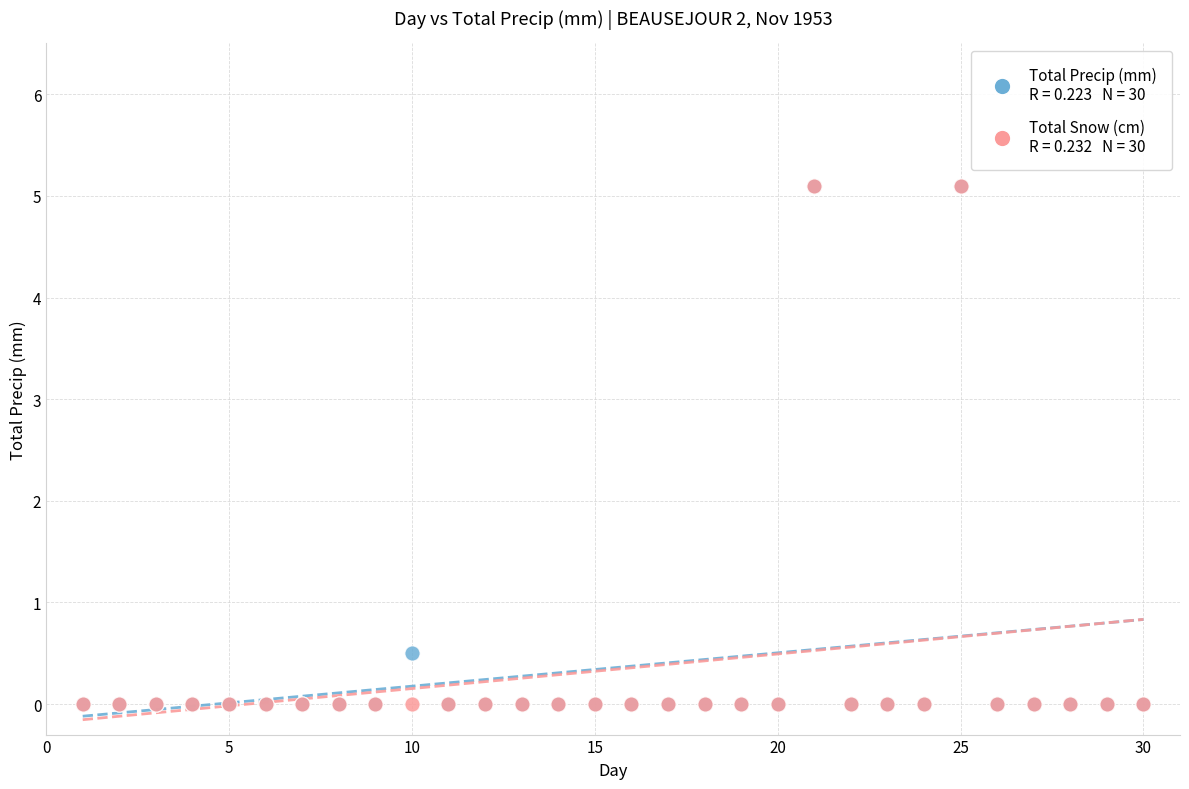

Across all series, what Y value is closest to 2?

0.5